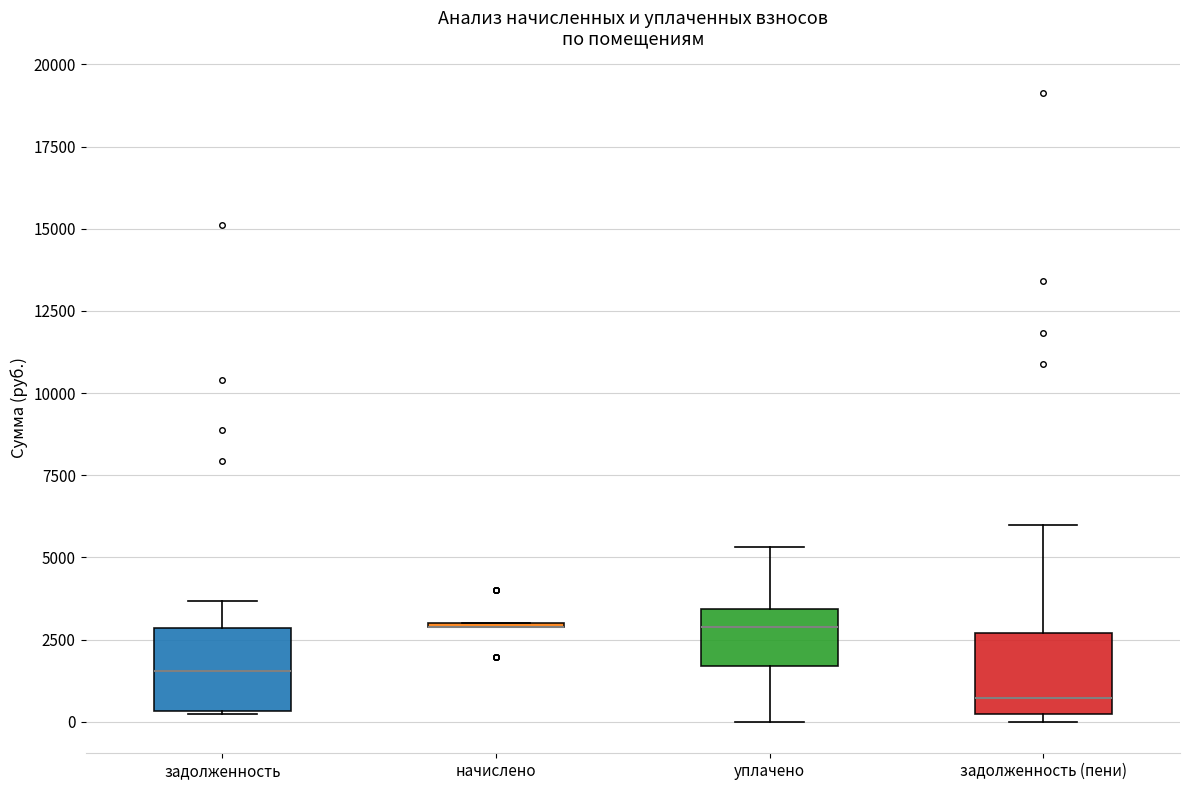

Reading left to right, transcribe this box plot: for each box, give where its median line is, the range the box spans, and where its two whiskers end, as read against the y-axis. The values are not printed on the chart, so give them approximately, as read against the axis.

задолженность: median 1500, box 500 to 3000, whiskers 0 to 3500
начислено: box collapsed to a line at 3000, whiskers 3000 to 3000
уплачено: median 3000, box 1500 to 3500, whiskers 0 to 5500
задолженность (пени): median 500, box 0 to 2500, whiskers 0 (just below the box's lower edge) to 6000